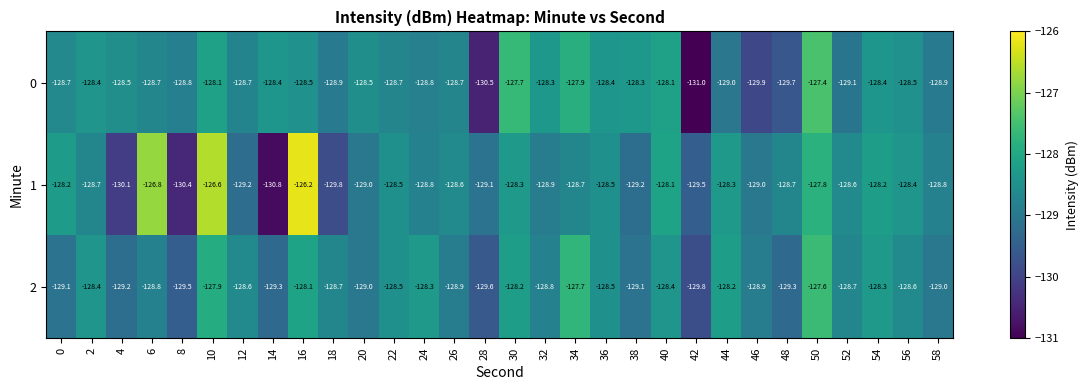

What is the average value of the 2 series?

-128.7